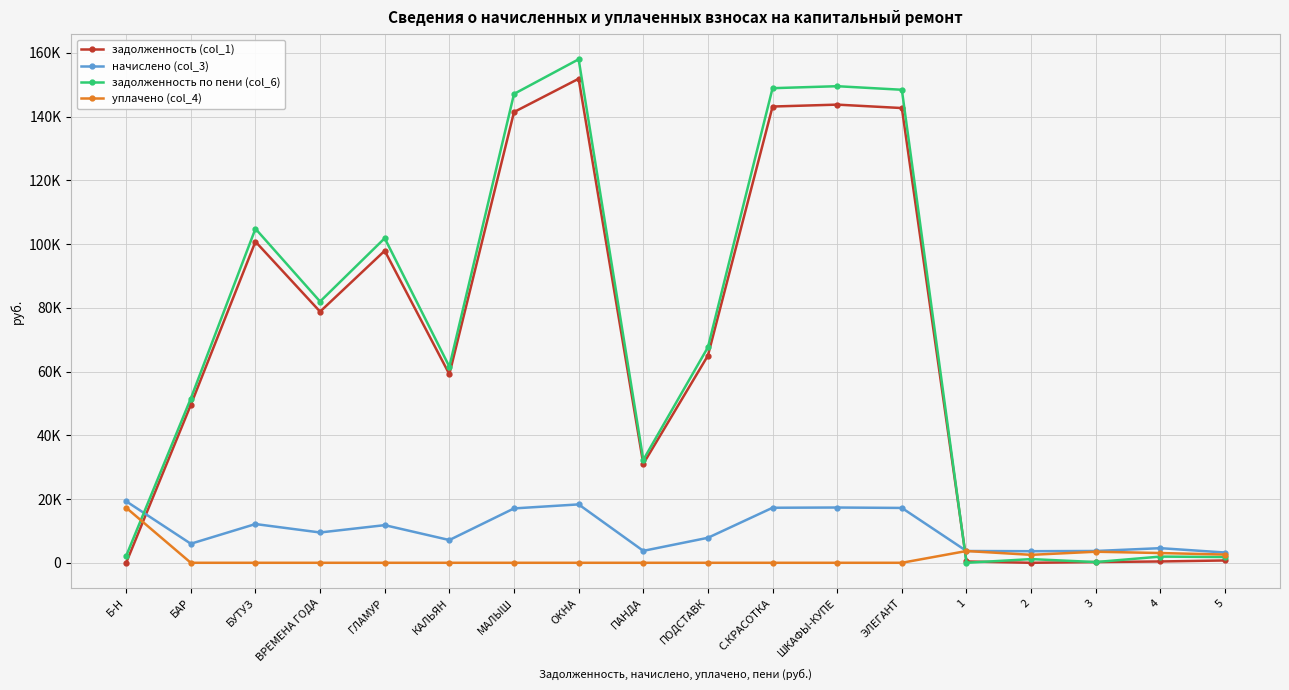

What are all the series names shown in the legend?

задолженность (col_1), начислено (col_3), задолженность по пени (col_6), уплачено (col_4)